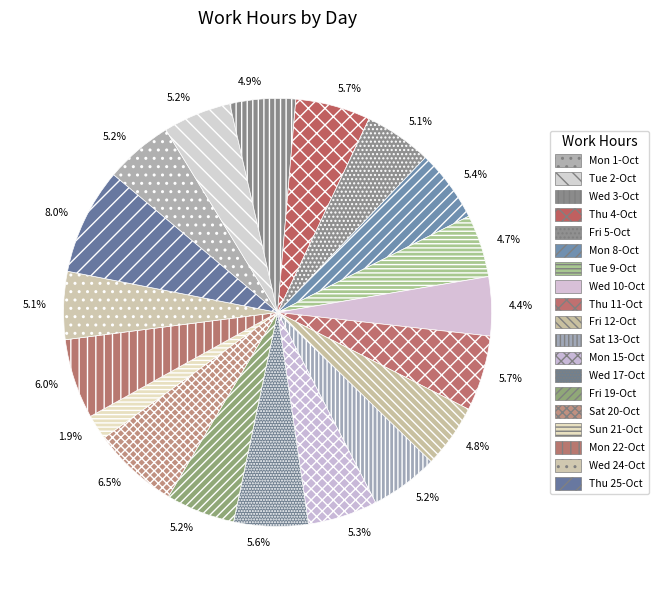

What is the total percentage of Tue 2-Oct and Fri 19-Oct?

10.4%